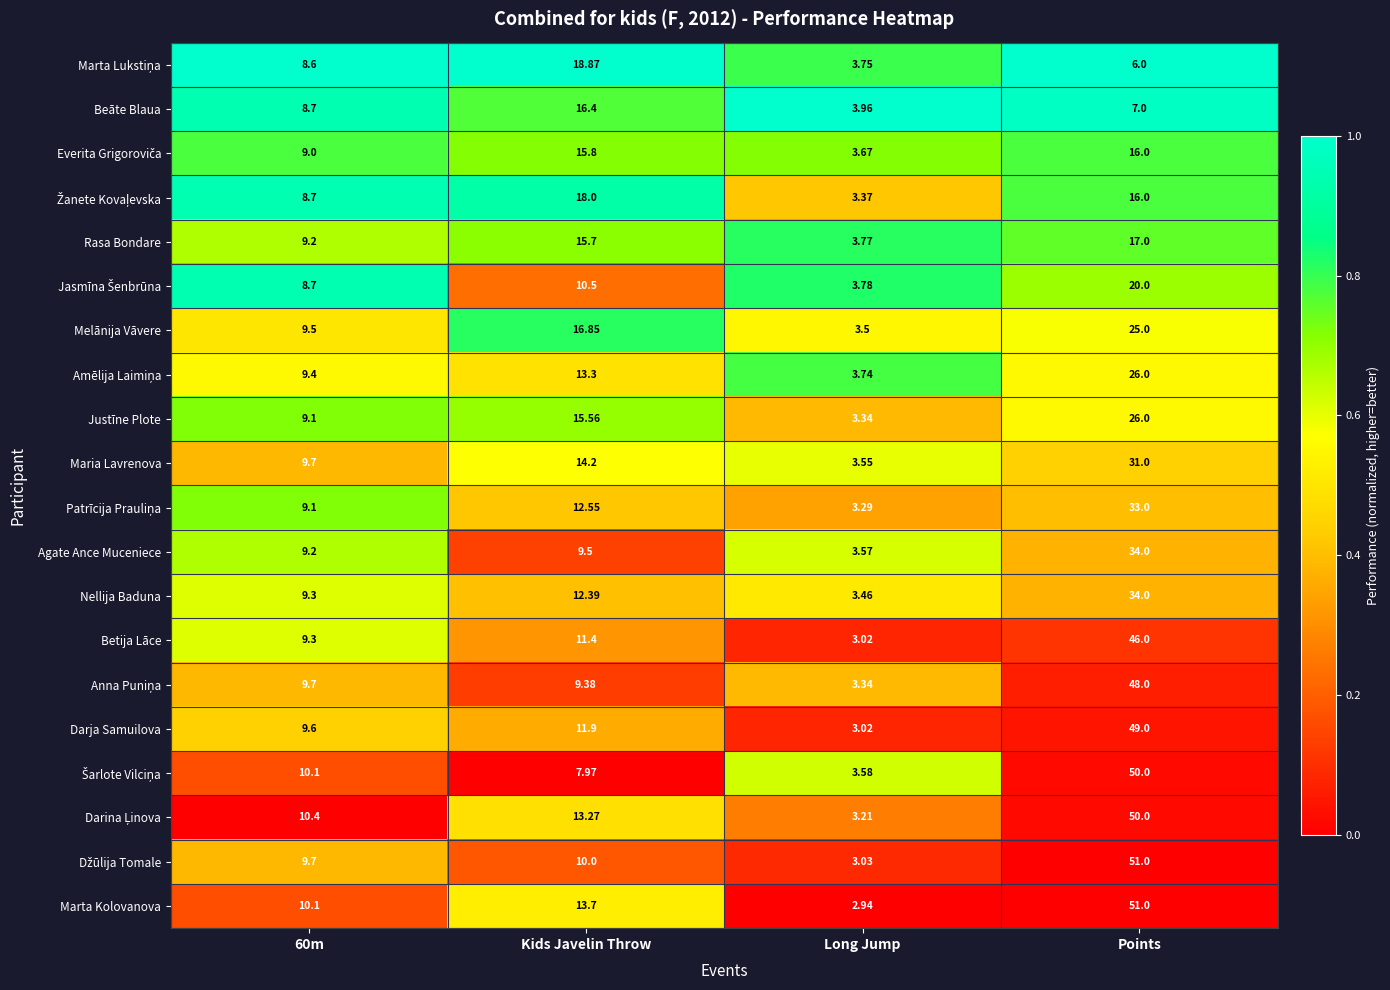

What is the spread (max minus min) of values at Points?

45.0